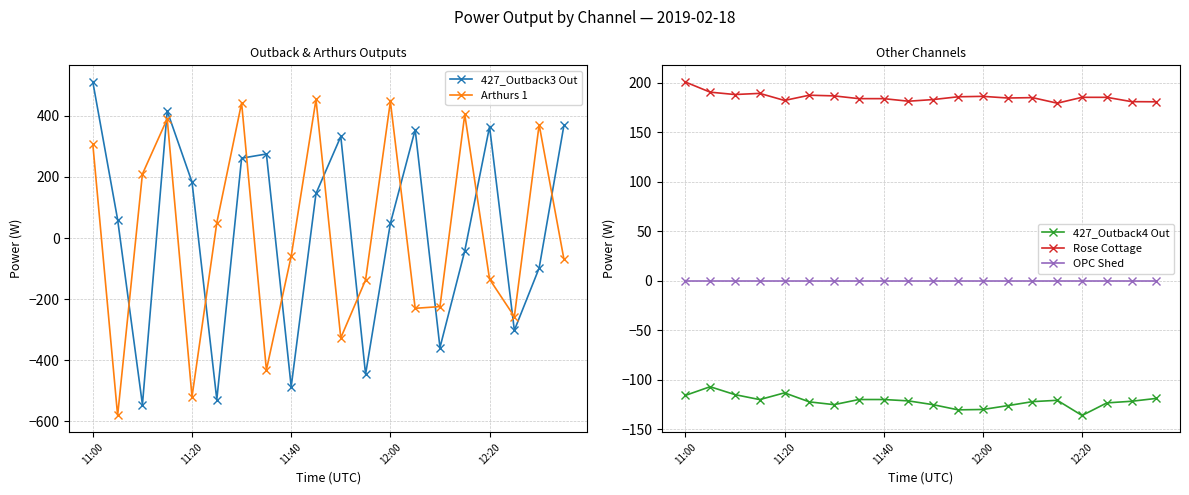

The Rose Cottage series shows 96.9 at 12:00. True or false?

False